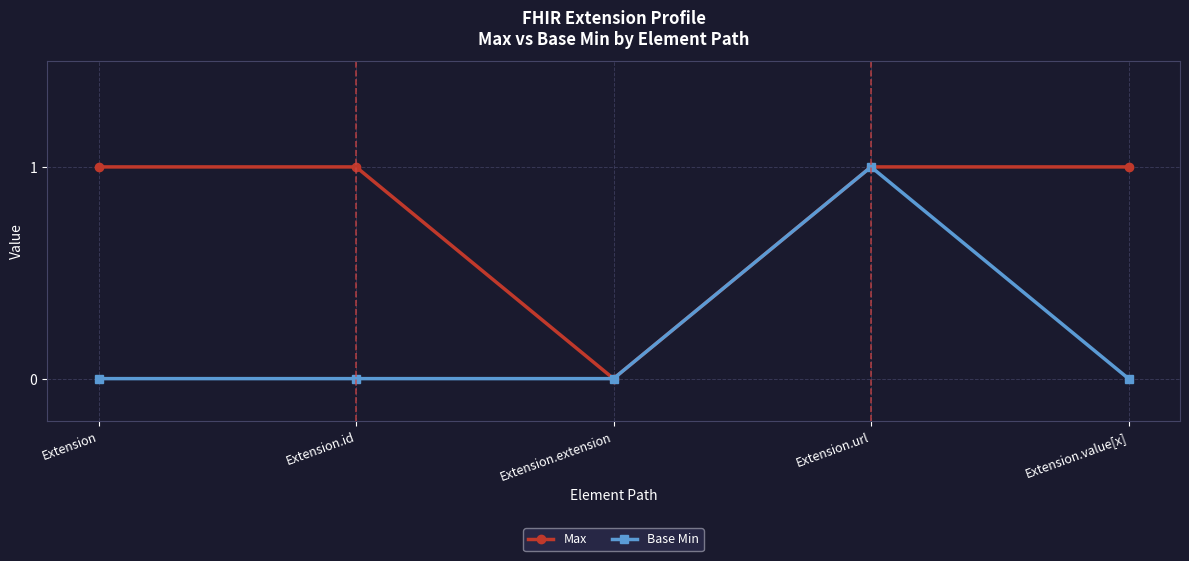

Where is Max nearest to the value 0?

Extension.extension